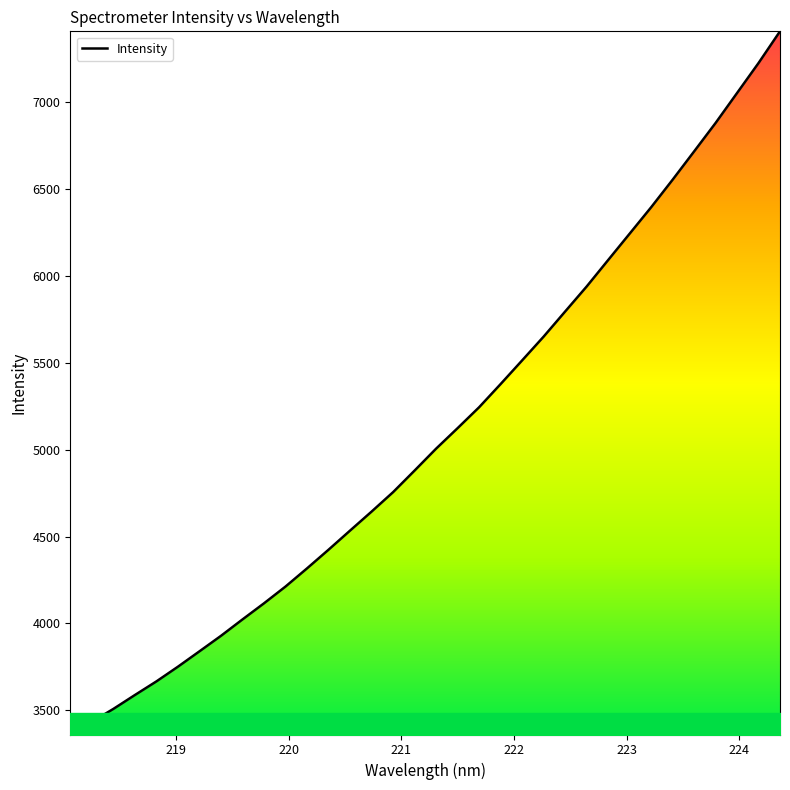

What is the difference between the maximum and minimum values?

4046.2